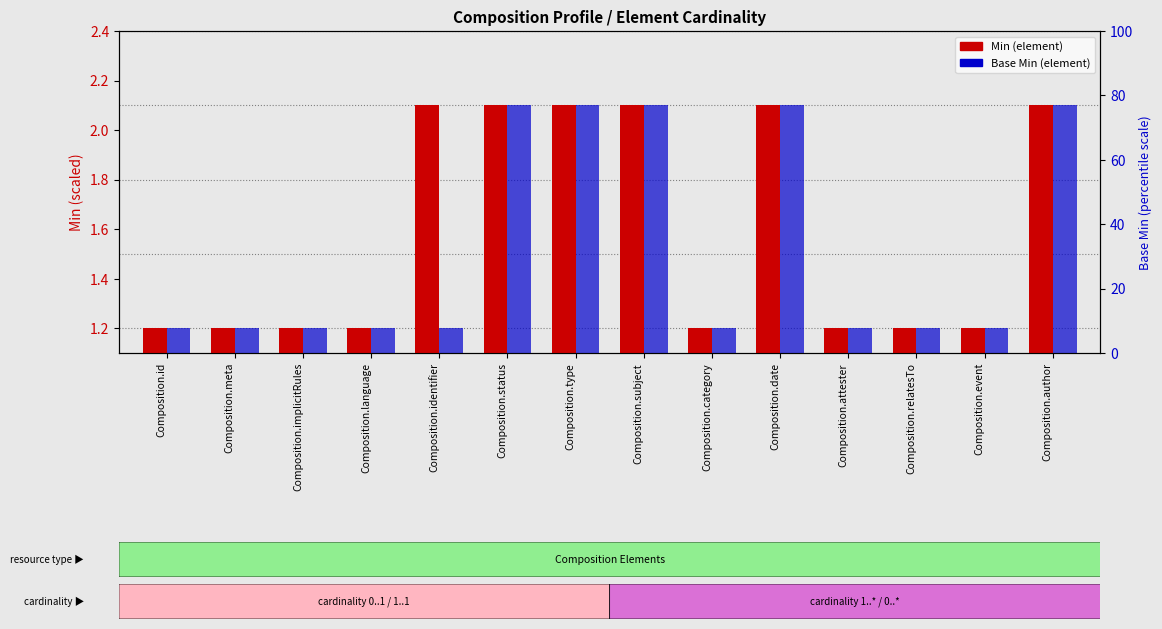

Reading left to right, list all the values displayed in this chart.

Min: 1.2	1.2	1.2	1.2	2.1	2.1	2.1	2.1	1.2	2.1	1.2	1.2	1.2	2.1
Base Min: 1.2	1.2	1.2	1.2	1.2	2.1	2.1	2.1	1.2	2.1	1.2	1.2	1.2	2.1